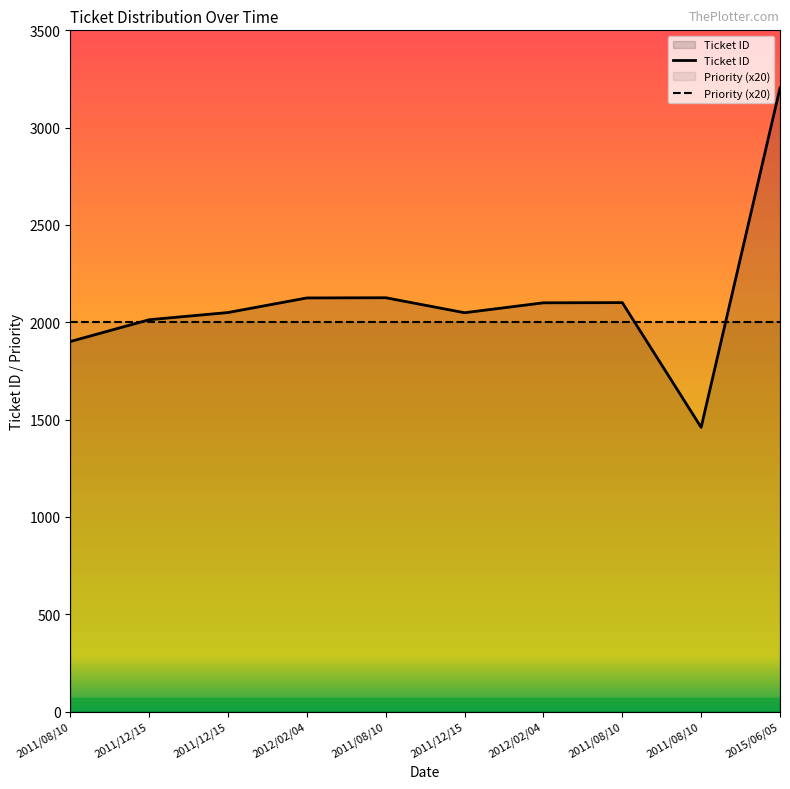

What is the average value?

2113